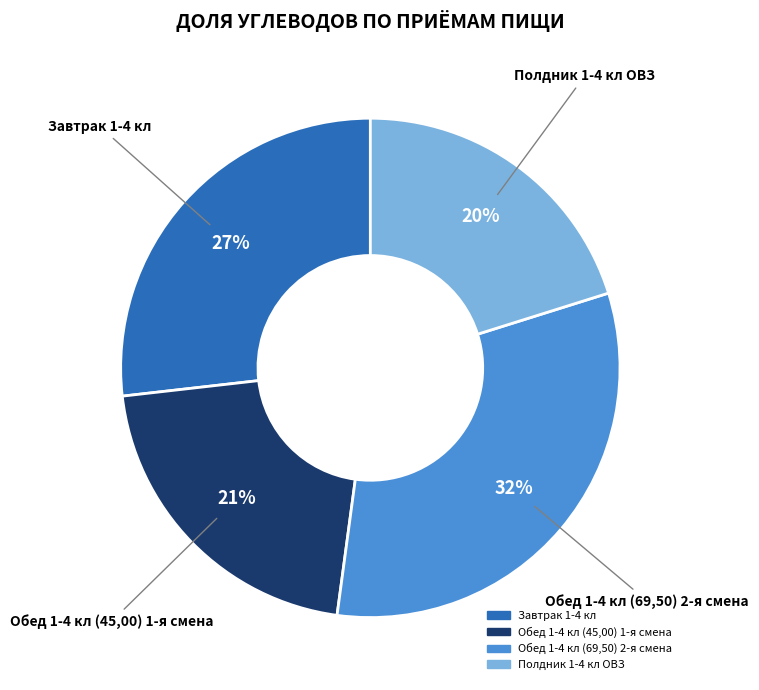

Is there any slice that represents more than half of the pie?

No